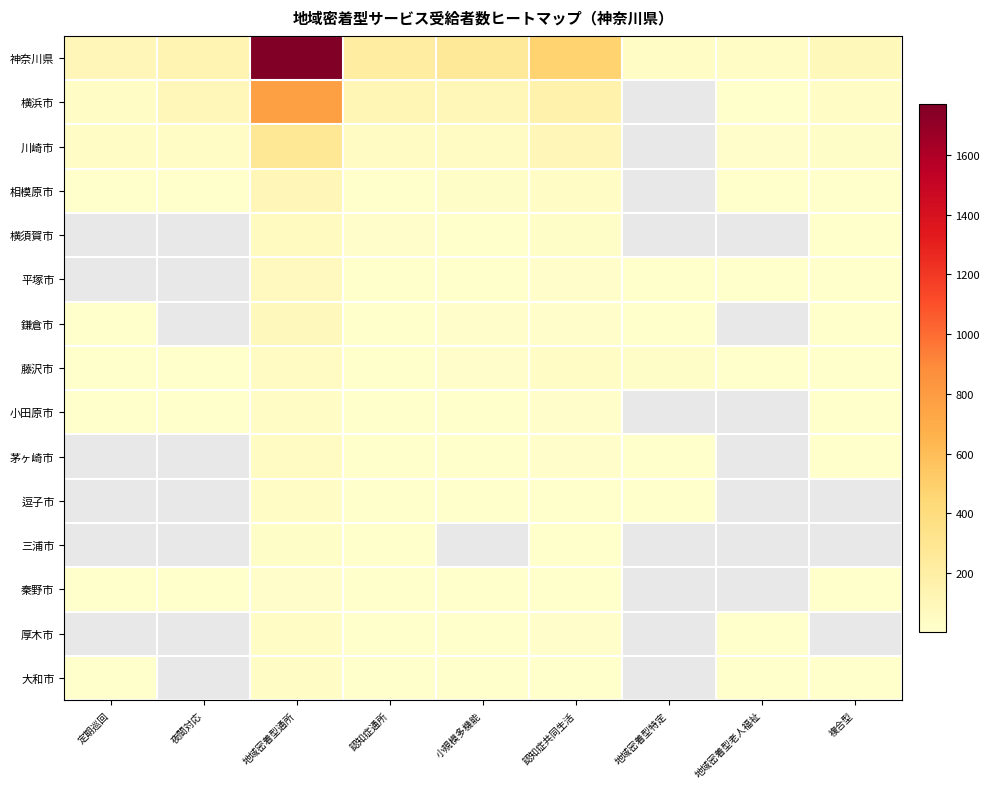

Which series has the largest range (max minus min)?

神奈川県